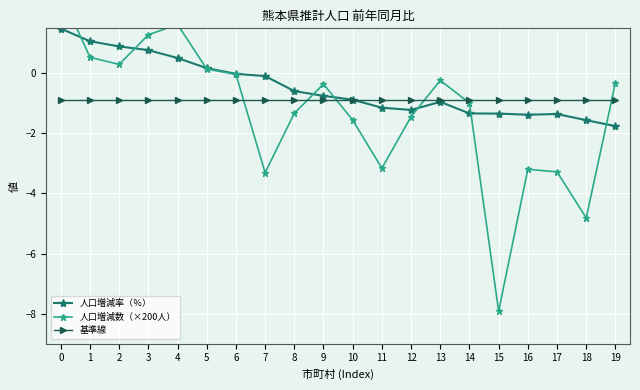

What is the difference between the second highest and second lowest values in the 人口増減数（×200人） series?

6.4